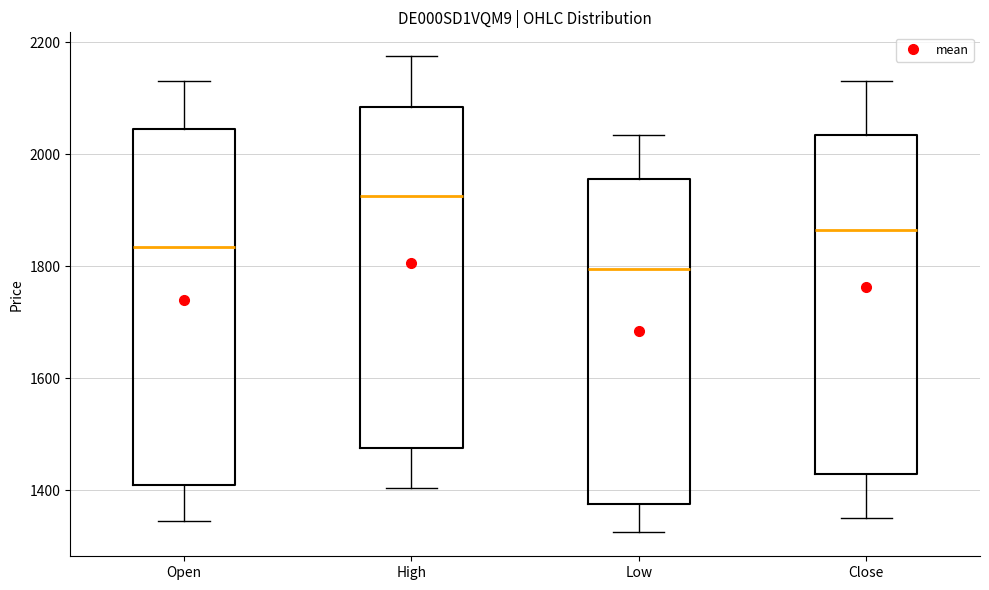

Reading left to right, transcribe this box plot: for each box, give where its median line is, the range the box spans, and where its two whiskers end, as read against the y-axis. The values are not printed on the chart, so give them approximately, as read against the axis.

Open: median 1840, box 1420 to 2040, whiskers 1340 to 2140
High: median 1920, box 1480 to 2080, whiskers 1400 to 2180
Low: median 1800, box 1380 to 1960, whiskers 1320 to 2040
Close: median 1860, box 1440 to 2040, whiskers 1360 to 2140